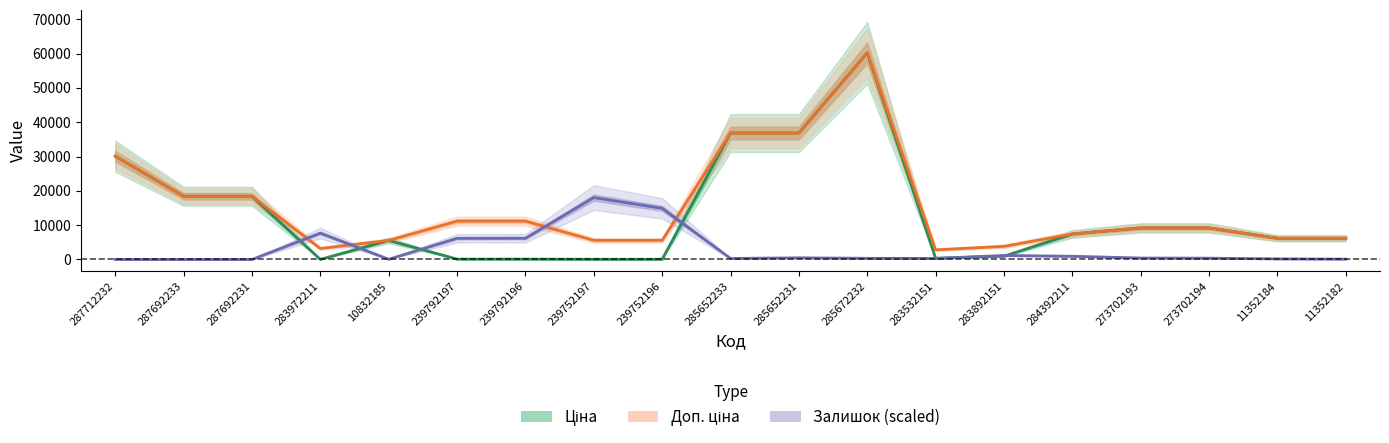

True or false: Доп. ціна and Ціна cross at least once.

False